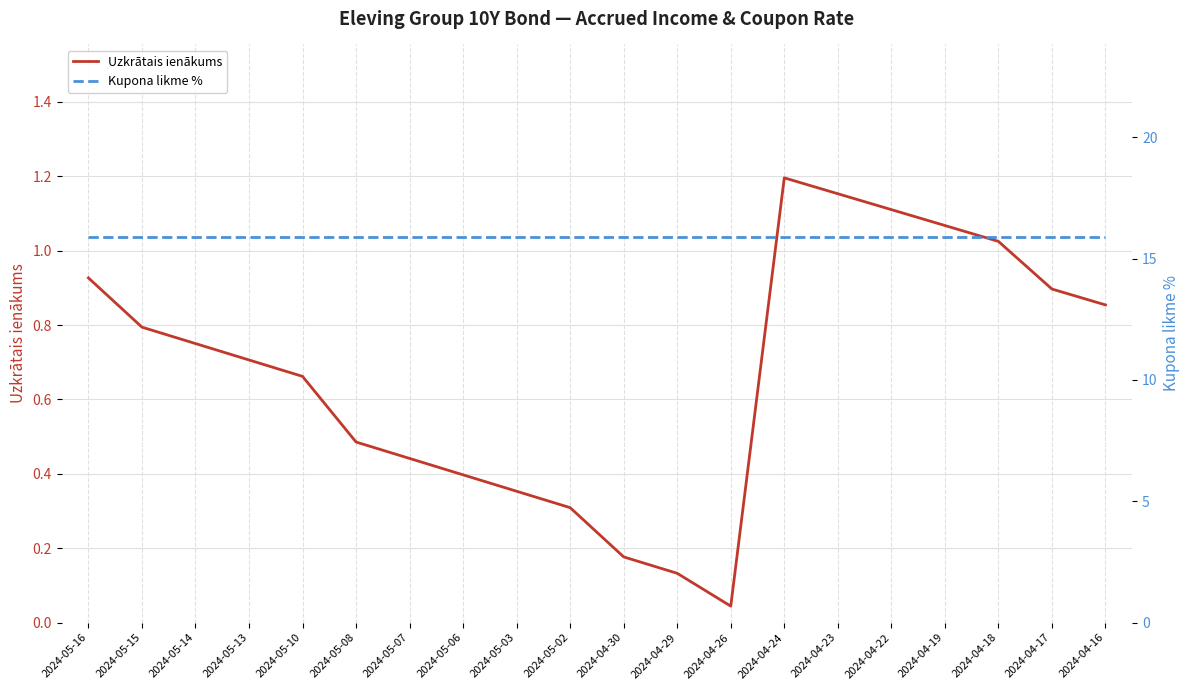

True or false: Uzkrātais ienākums has a value of 0.9 at 2024-04-17.

True